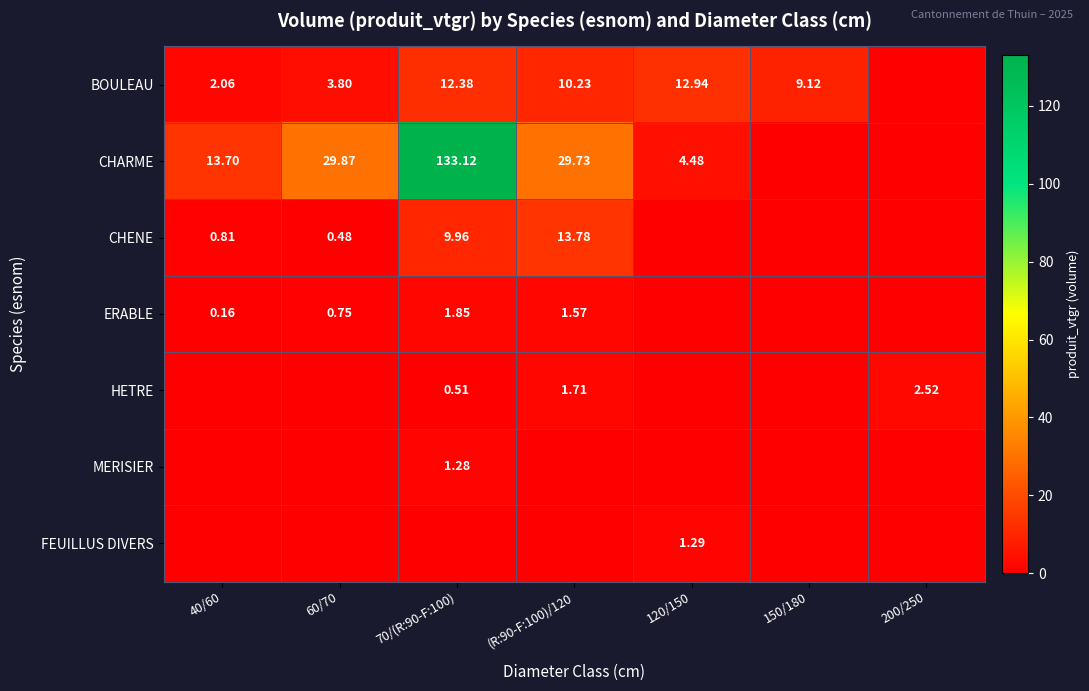

Which series changed the most between 40/60 and 70/(R:90-F:100)?

CHARME